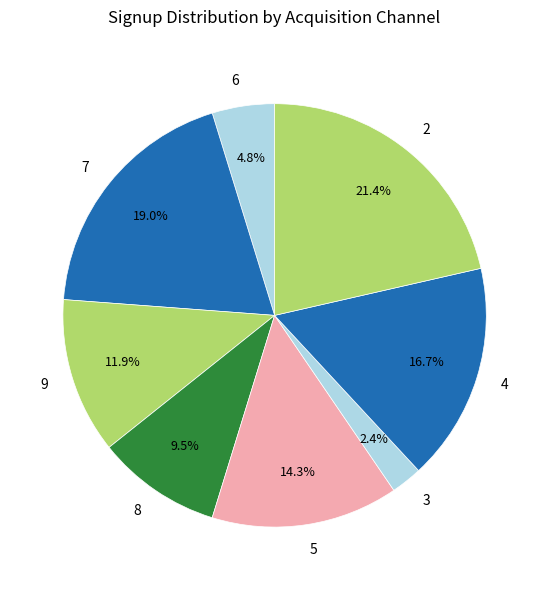

Does 2 account for over 50% of the chart?

No